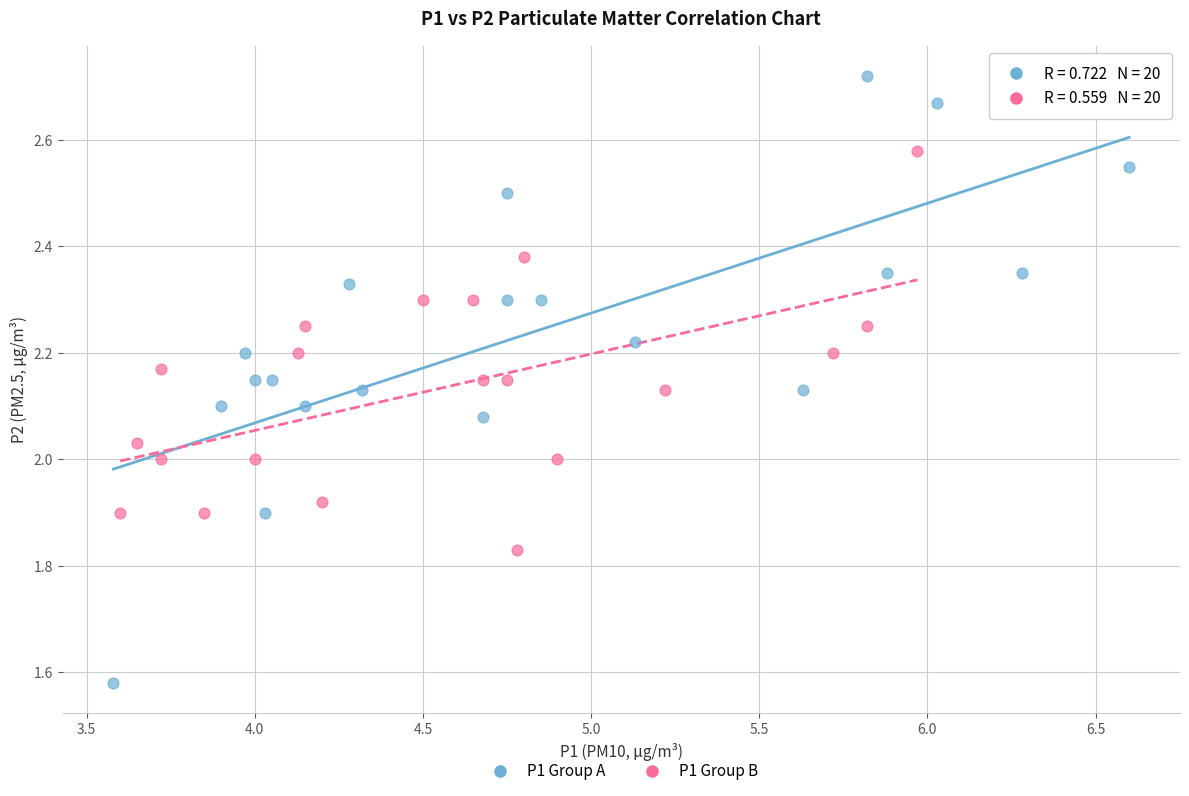

What are all the series names shown in the legend?

P1 Group A, P1 Group B